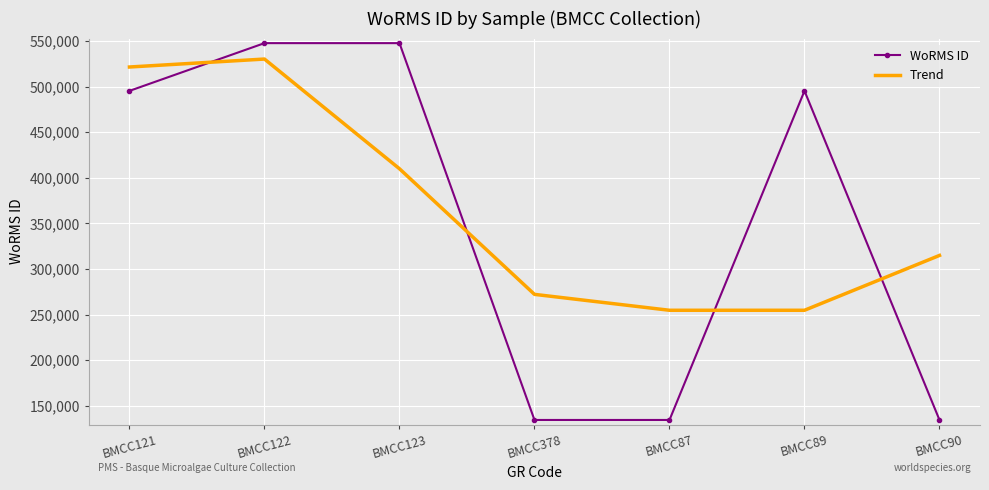

At which label is Trend closest to 392522?

BMCC123